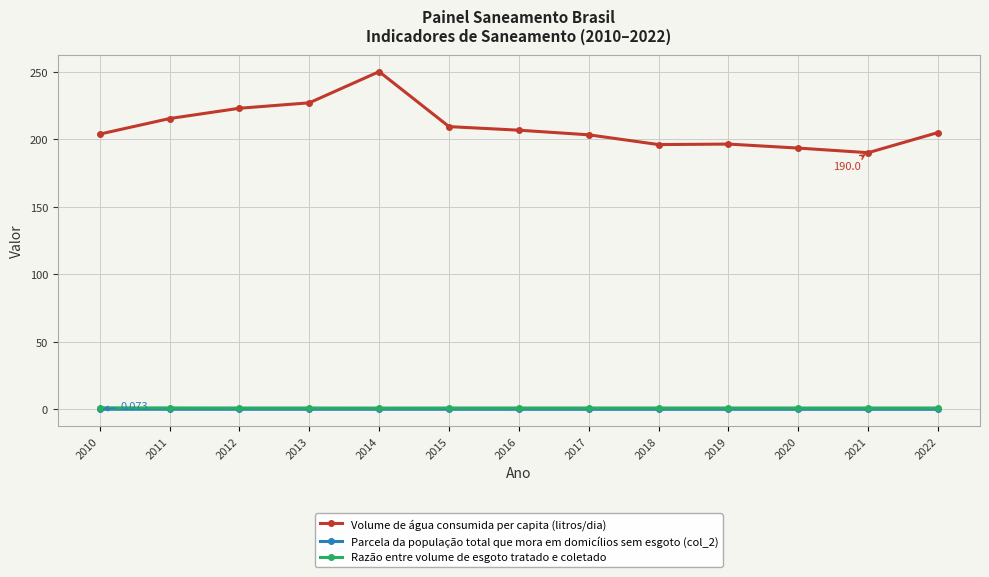

True or false: Volume de água consumida per capita (litros/dia) and Parcela da população total que mora em domicílios sem esgoto (col_2) cross at least once.

False